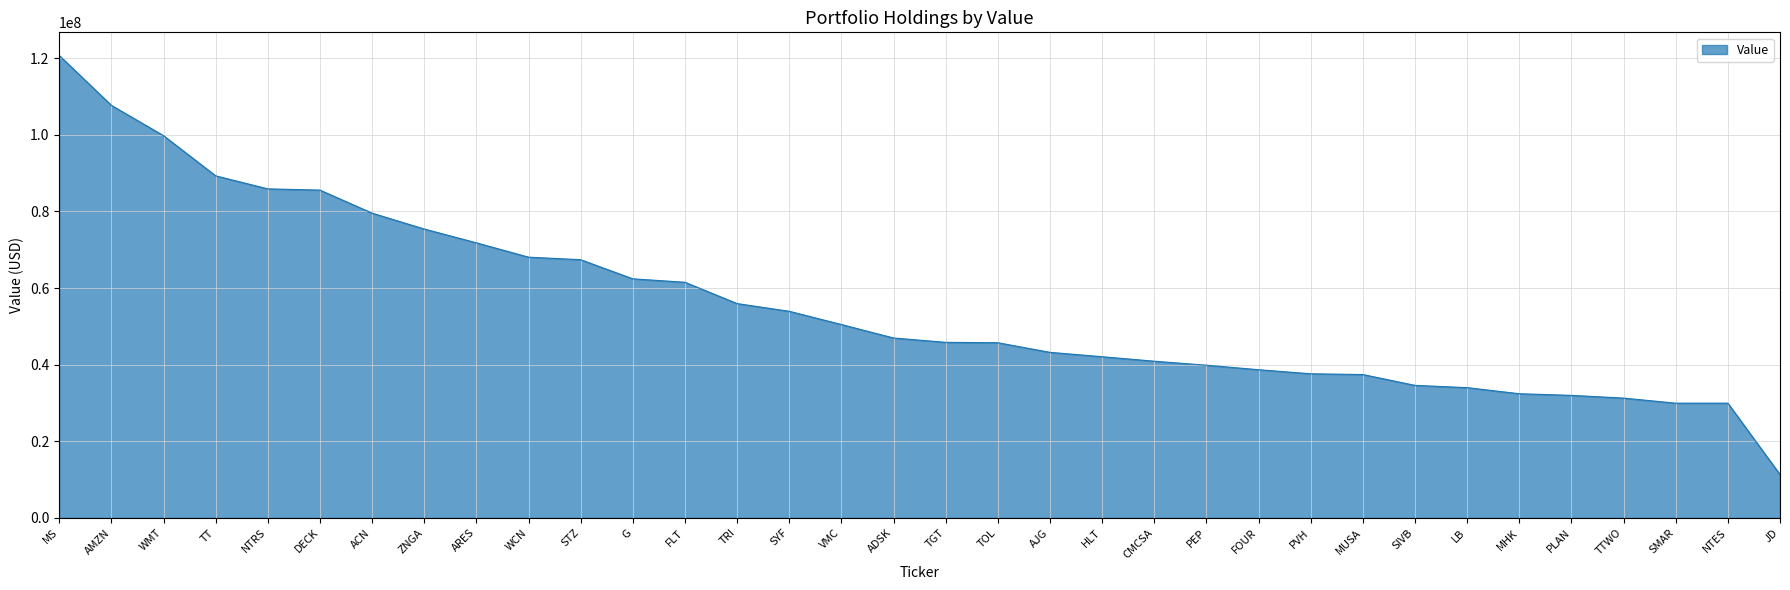

What is the average value?

55571971